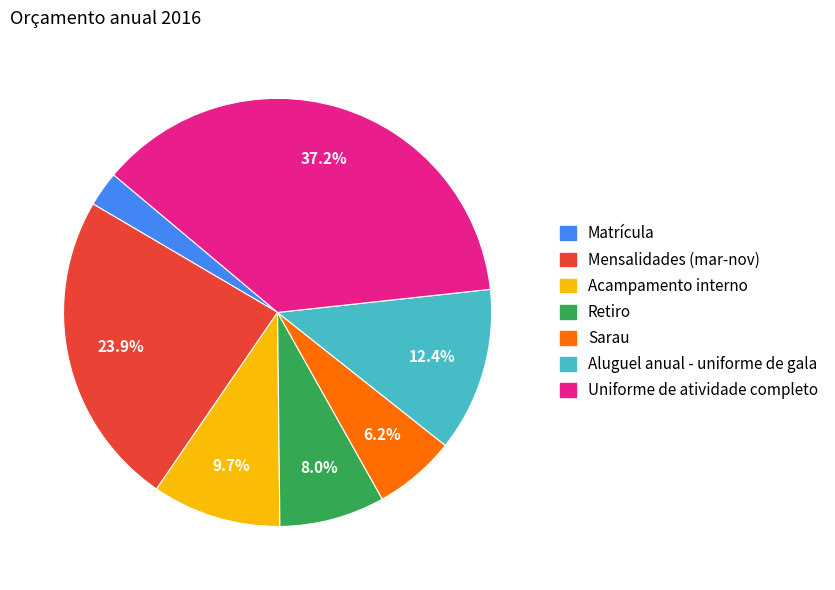

Is there any slice that represents more than half of the pie?

No